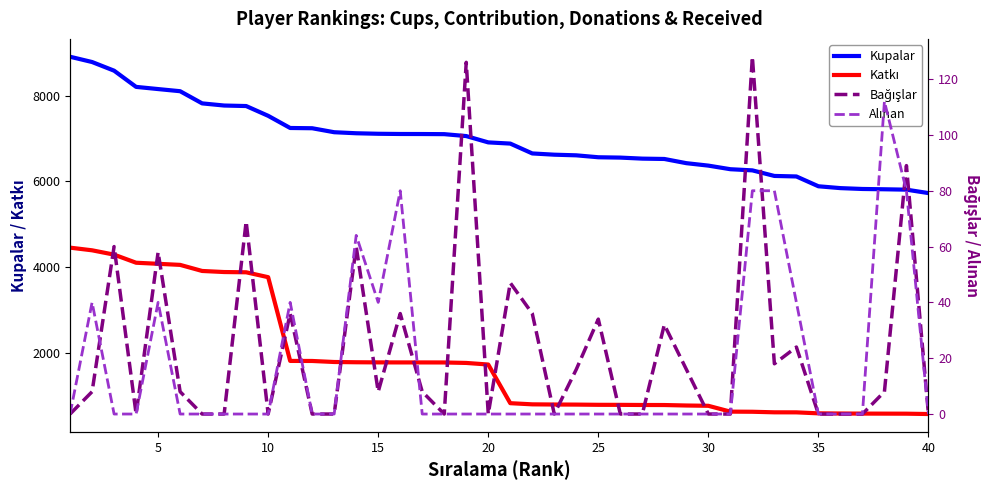

True or false: Bağışlar and Kupalar intersect in this chart.

False